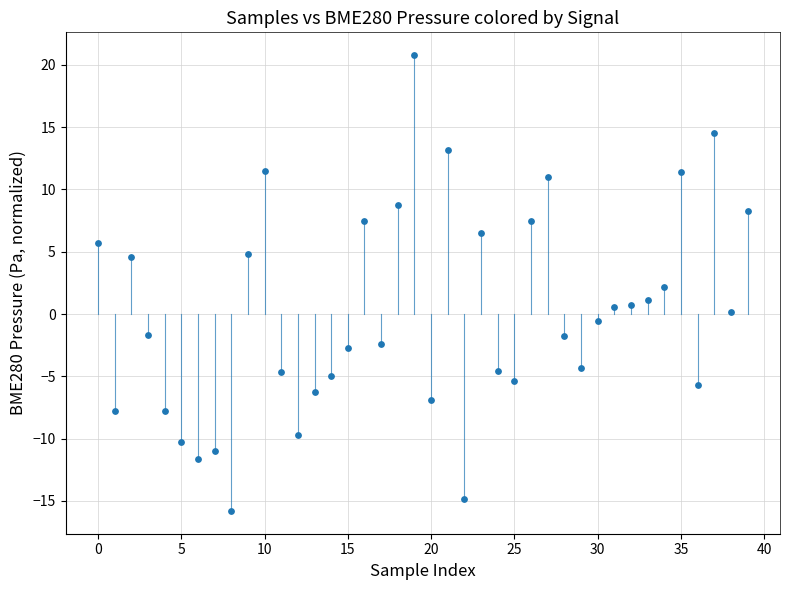

What is the range of Y values (max minus min)?

36.6